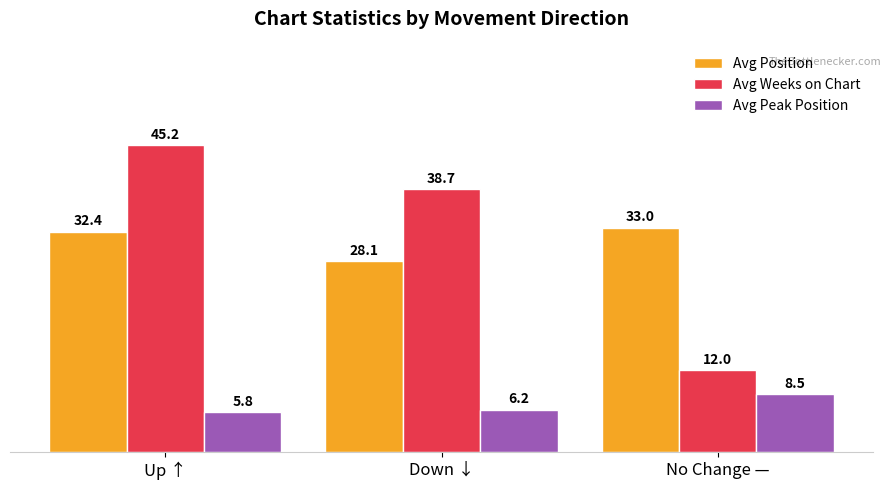

What is the sum of all Avg Peak Position values?

20.5